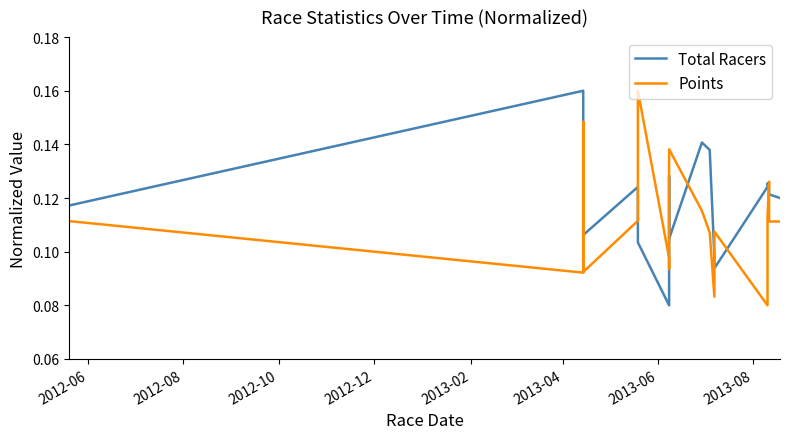

How many categories are shown in the chart?

18